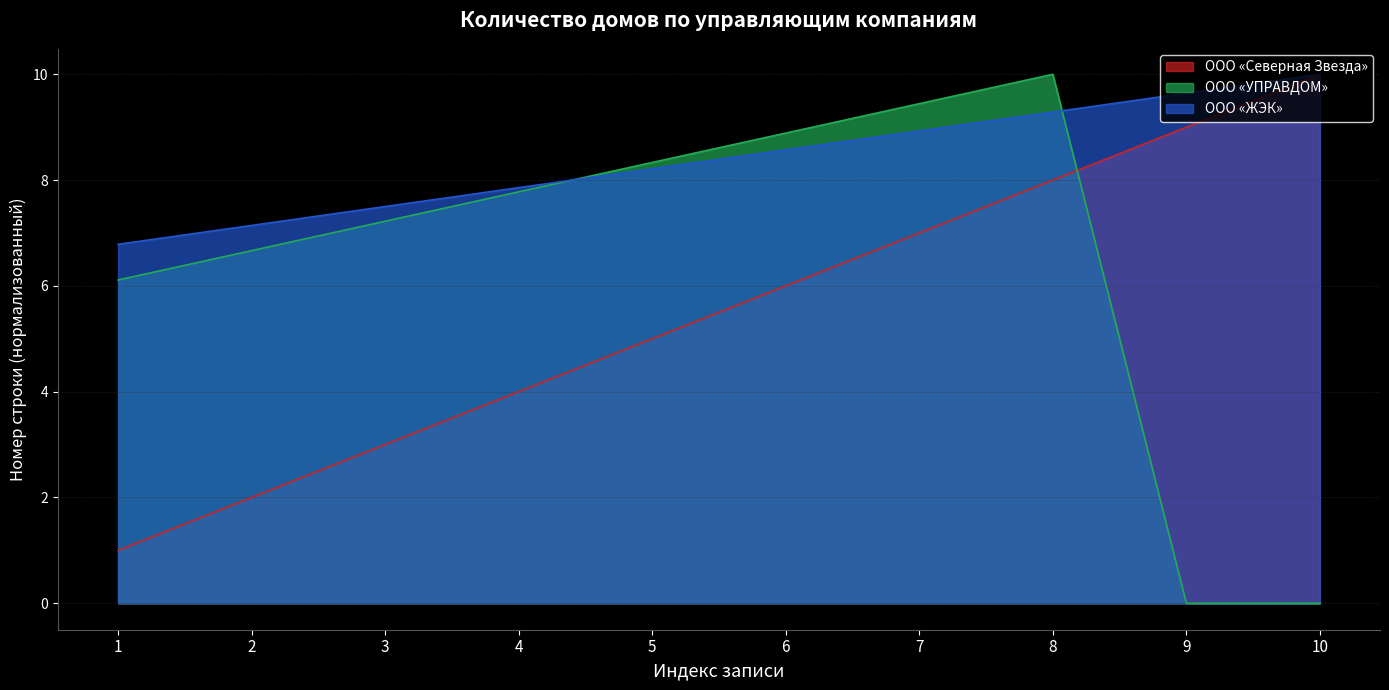

Does the chart display data point markers on the line(s)?

No